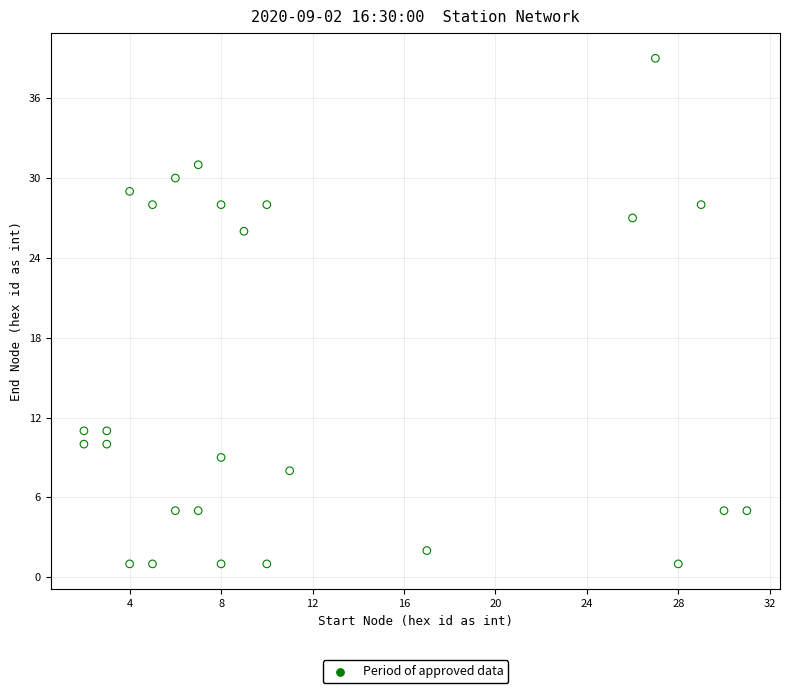

What is the range of X values (max minus min)?

29